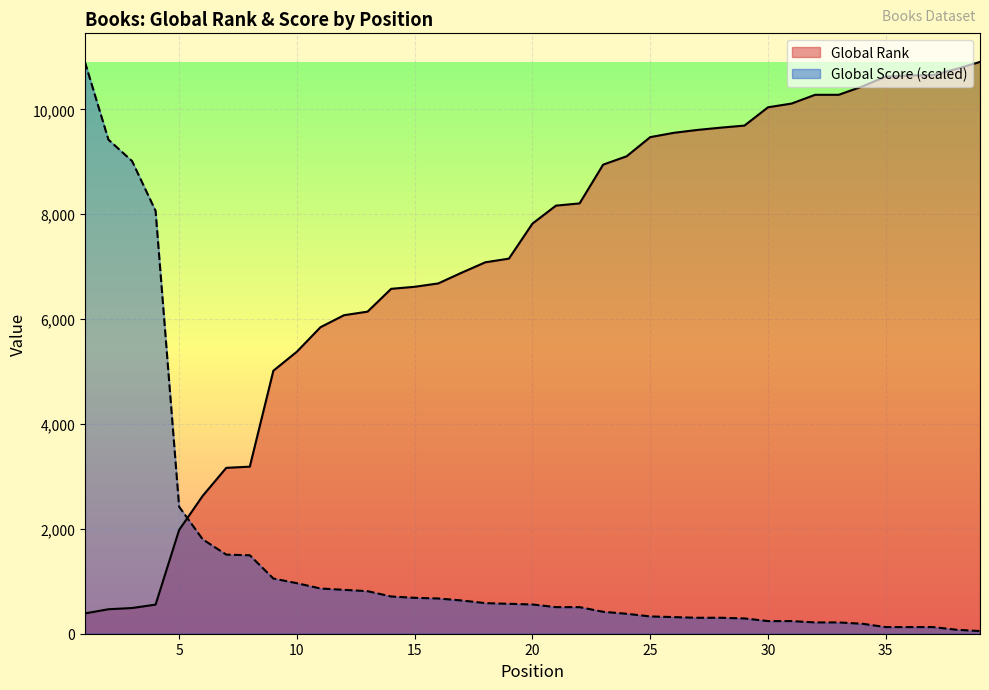

What is the difference between the maximum and minimum values in the Global Score series?

10853.3